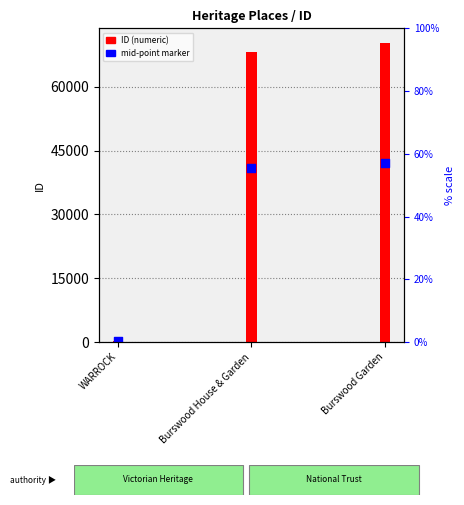

What are all the series names shown in the legend?

ID (numeric), mid-point marker